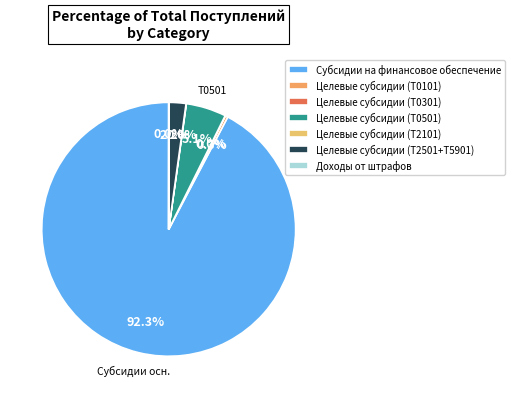

True or false: Целевые субсидии (Т0301) accounts for 0% of the total.

True